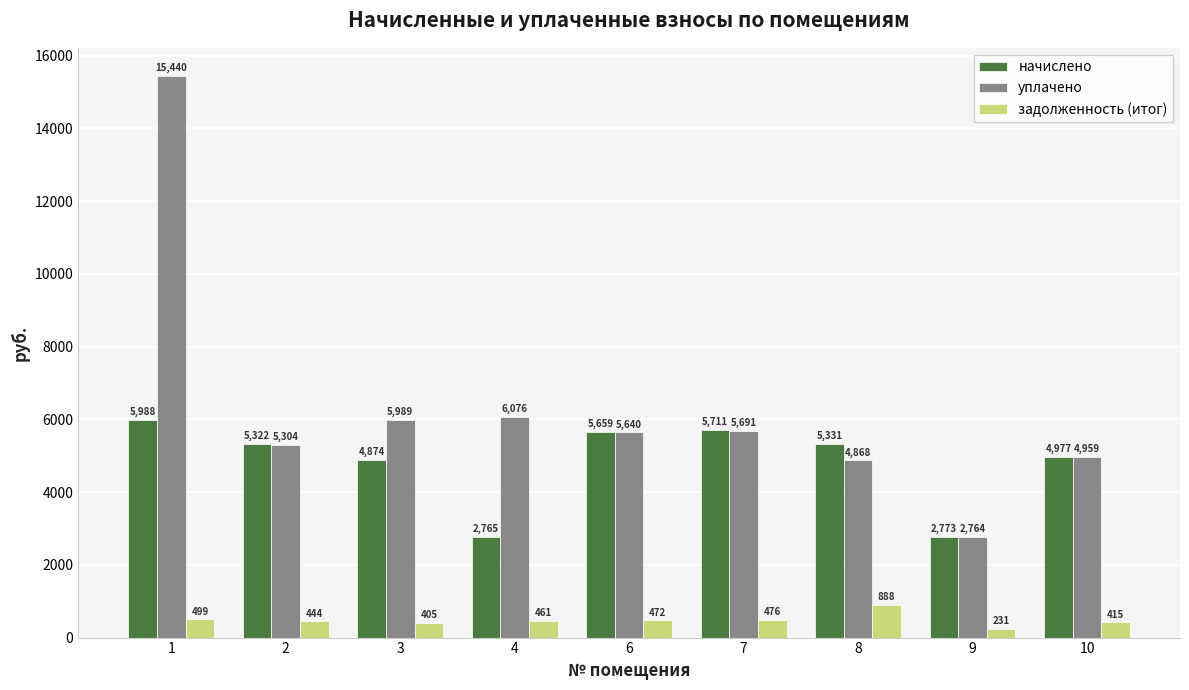

What is the difference between the задолженность (итог) values at 2 and 8?

445.0